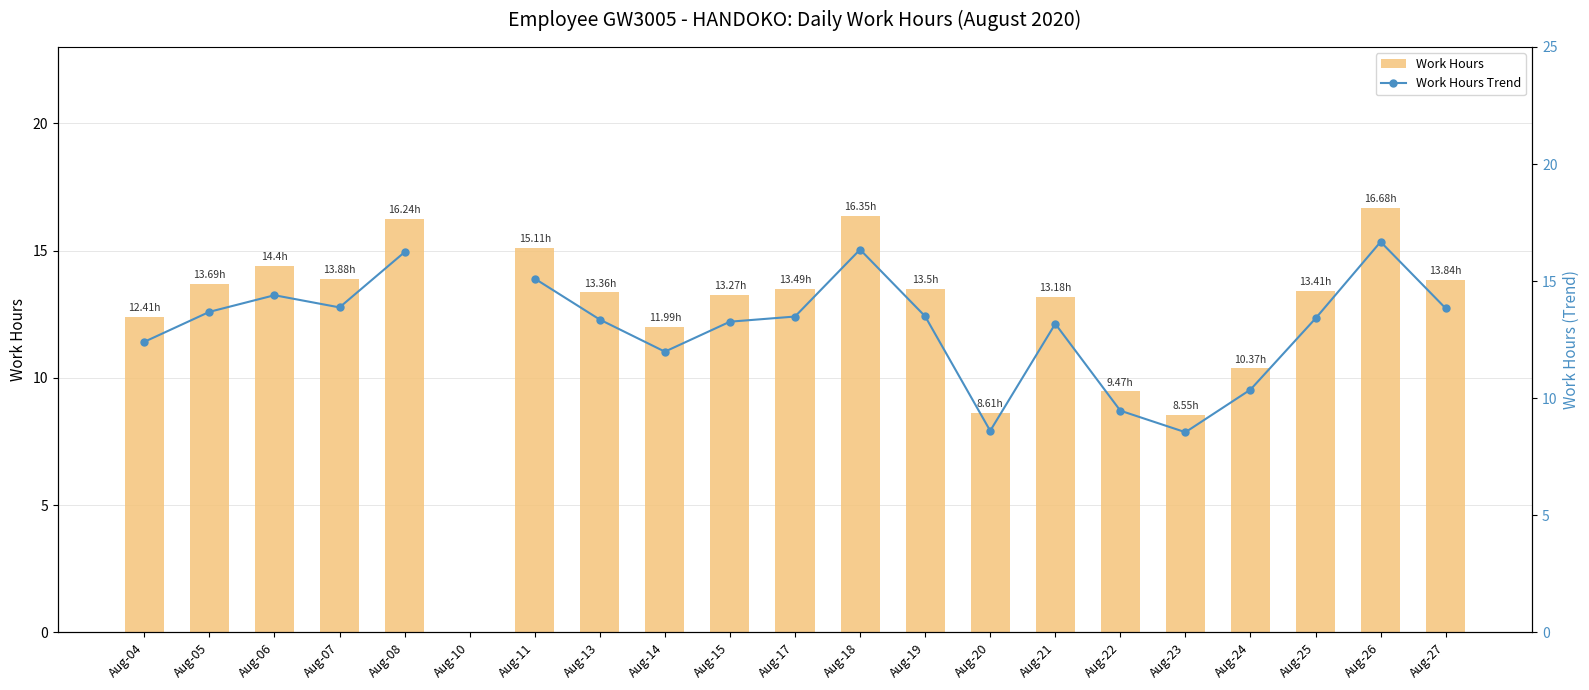

Where is Work Hours Trend nearest to the value 12?

Aug-14